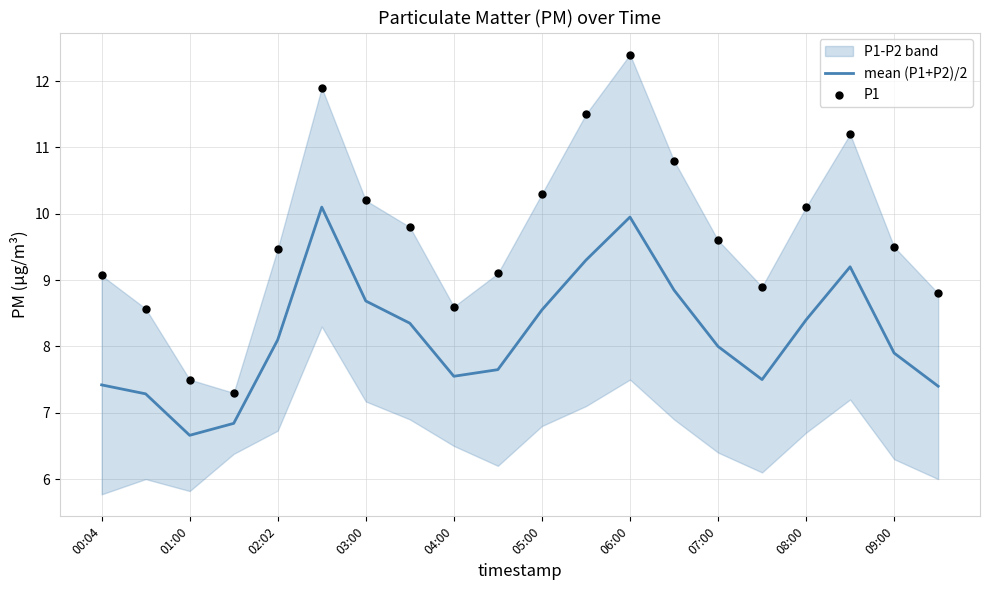

Which series has the largest total across all categories?

P1